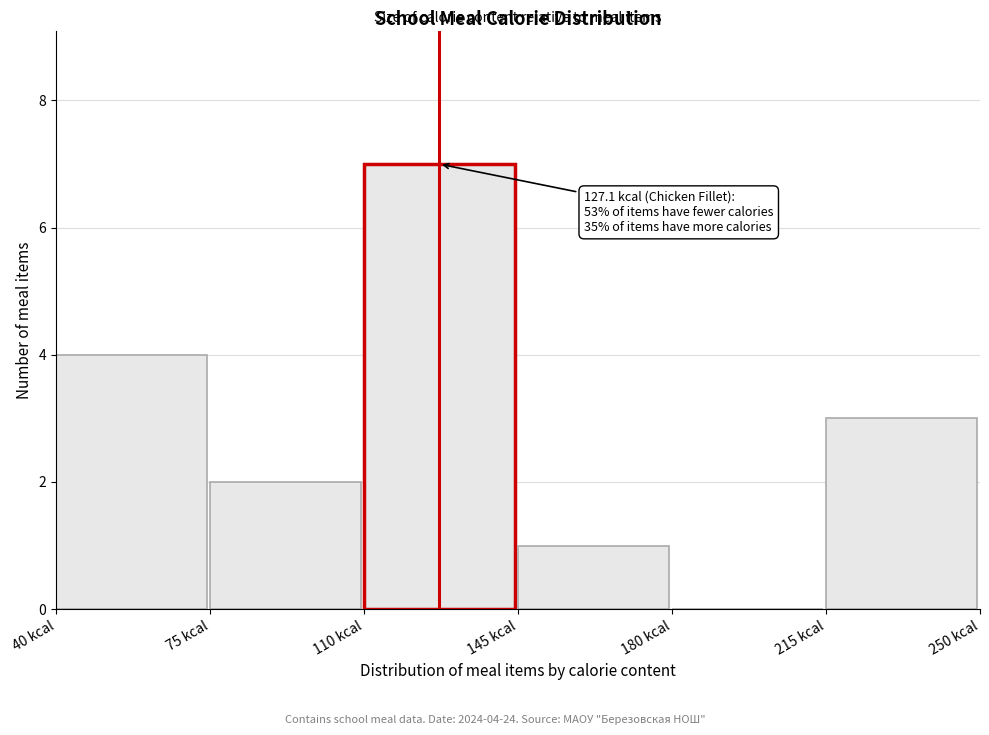

Over which range of the x-axis is the bar tallest?

110 to 145